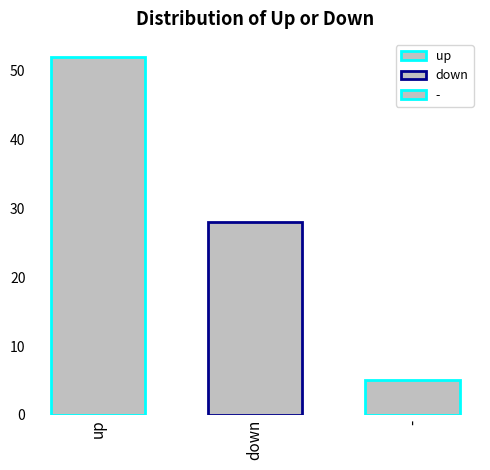

How many groups of bars are there?

1